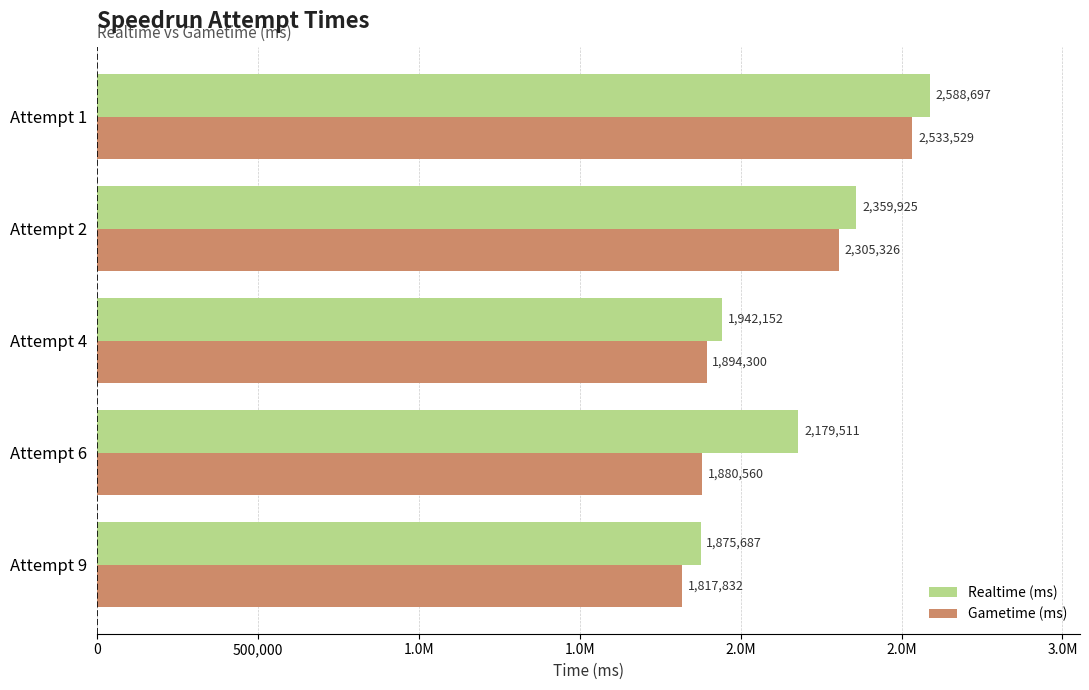

Reading right to left, list all the values displayed in this chart.

Realtime (ms): 2588697	2359925	1942152	2179511	1875687
Gametime (ms): 2533529	2305326	1894300	1880560	1817832